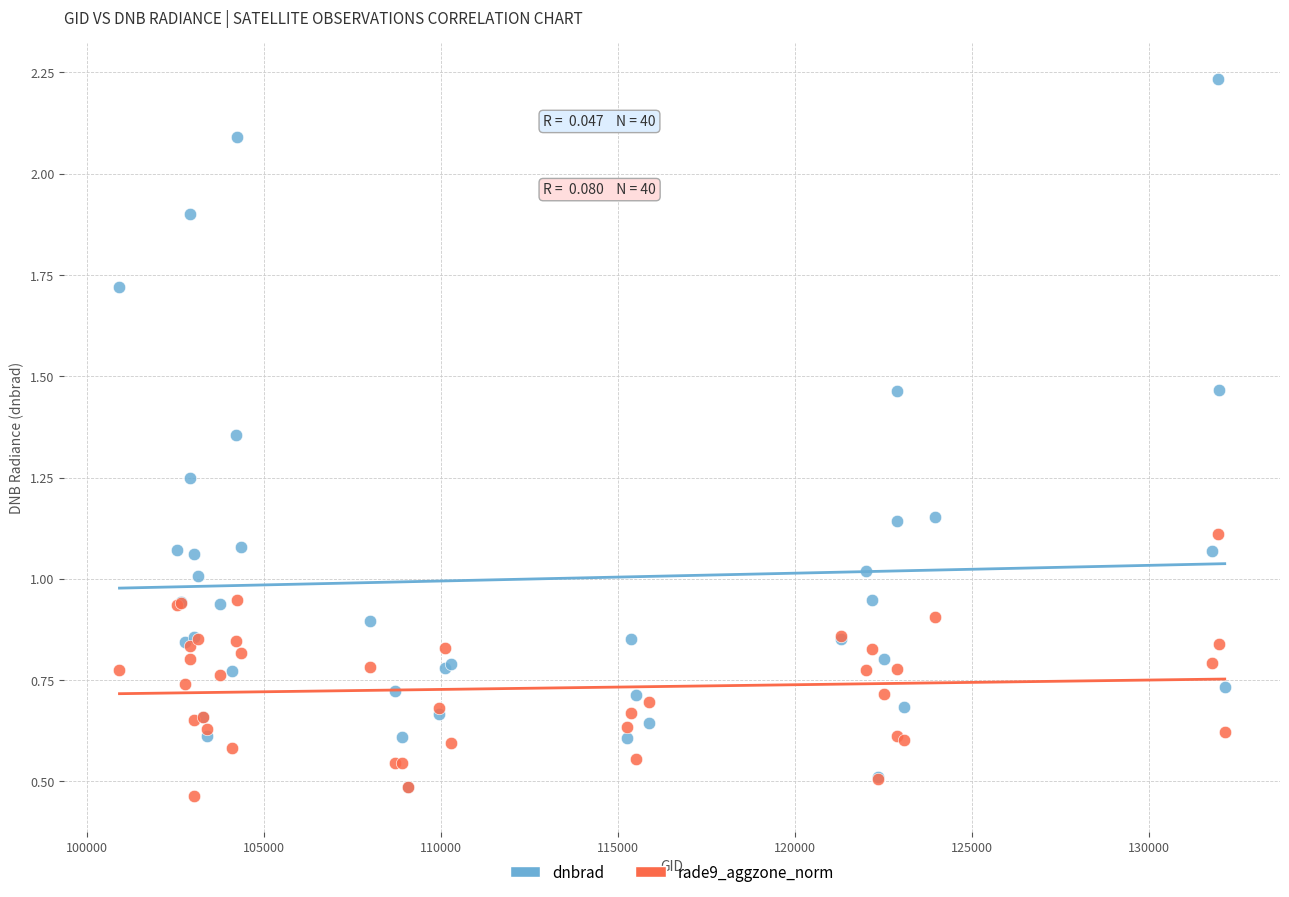

Which series contains the lowest Y value?

rade9_aggzone_norm